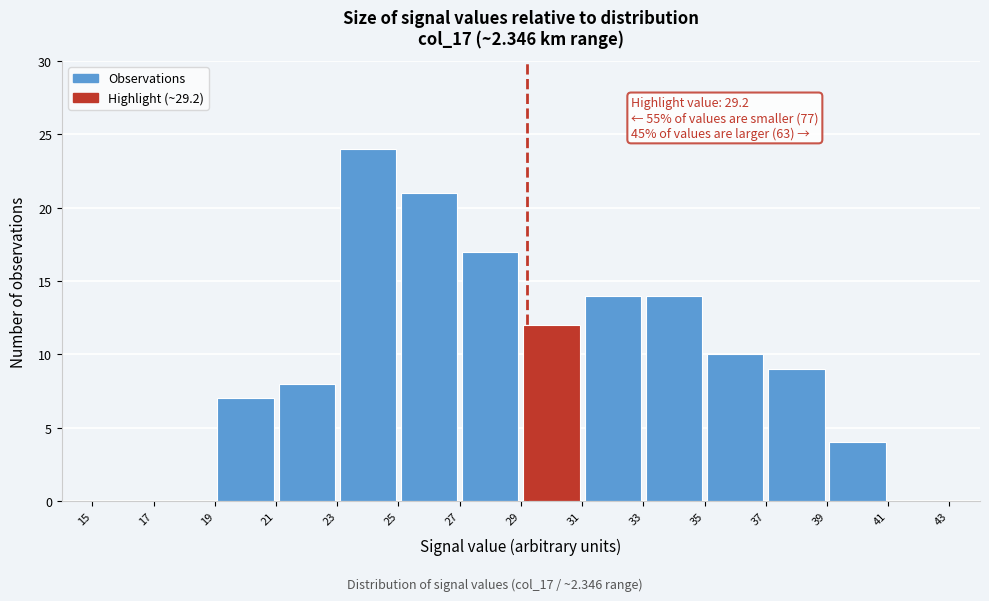

Over which range of the x-axis is the bar tallest?

23 to 25